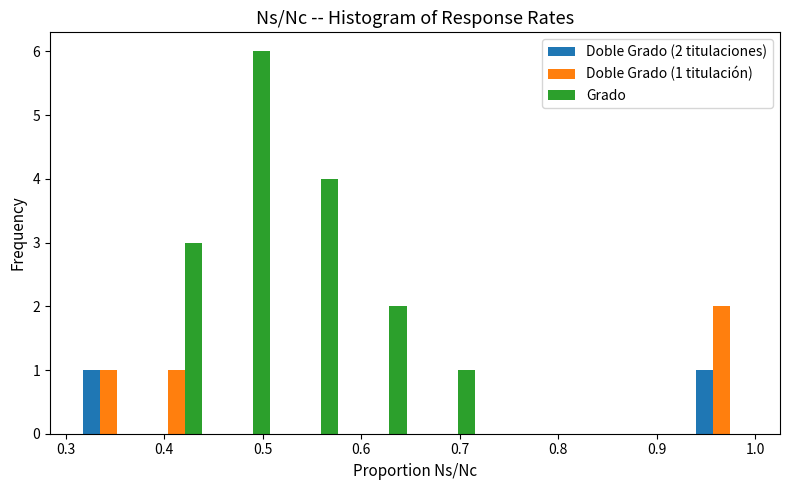

In the Grado series, which range on the x-axis has the tallest bar?

0.45 to 0.52